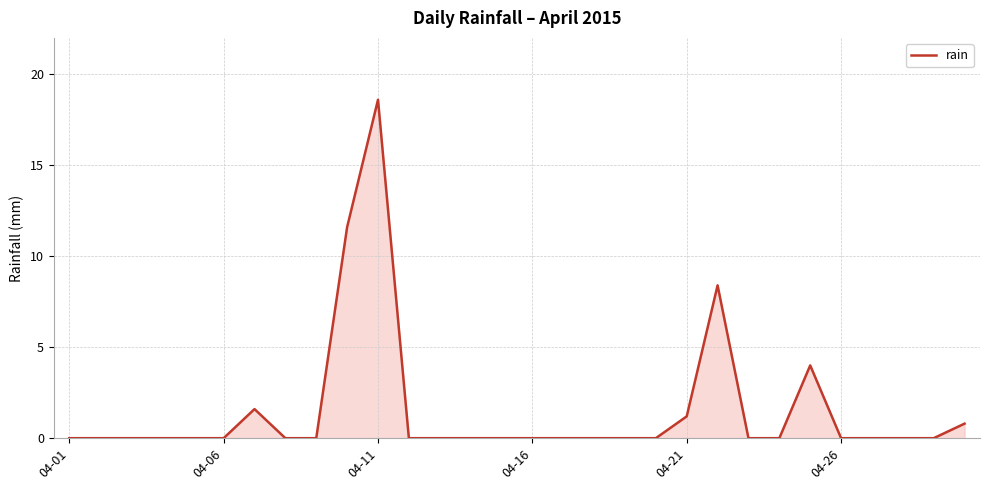

What is the difference between the maximum and minimum values?

18.6